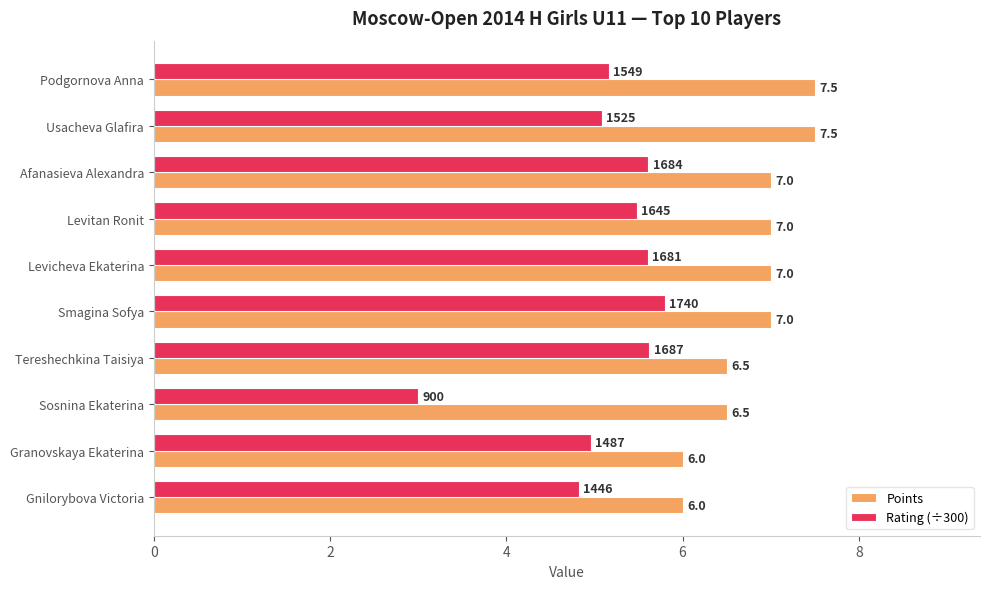

List the series in order of their peak value, highest first.

Points, Rating (÷300)